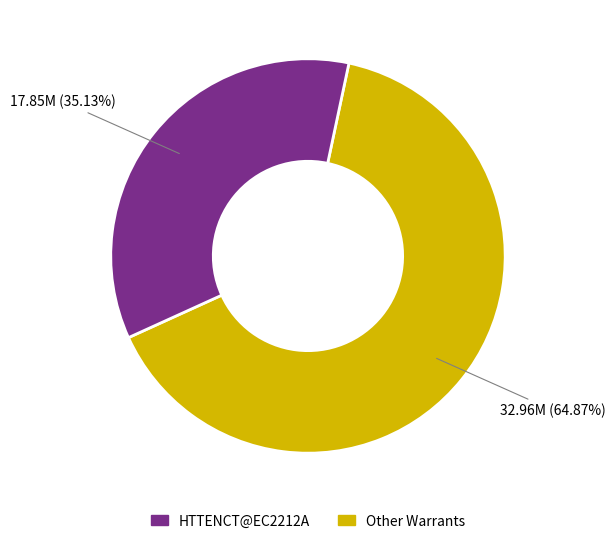

Does any single category account for the majority?

Yes